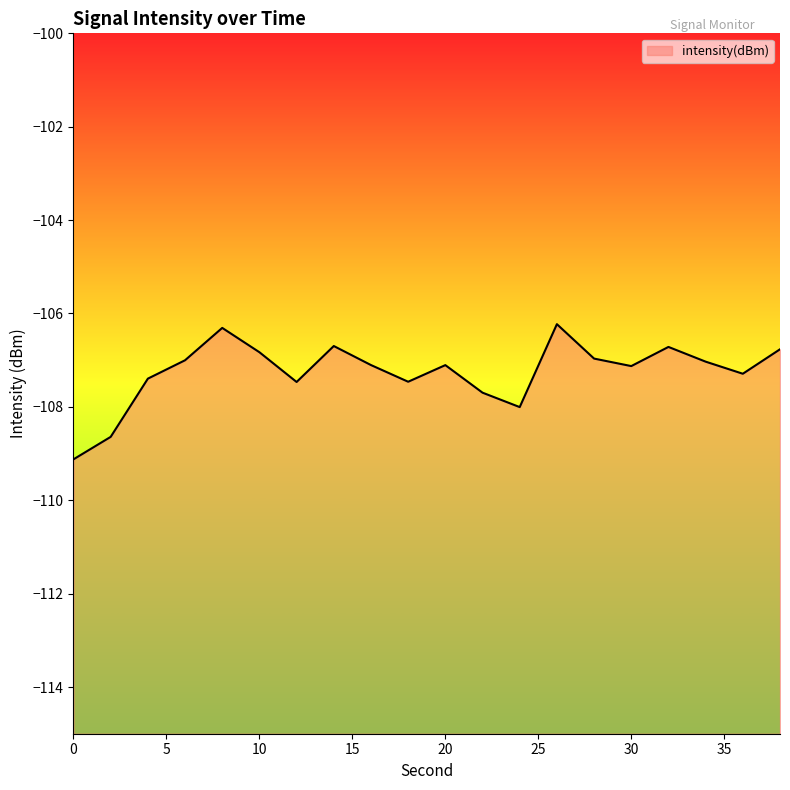

What is the average value?

-107.2